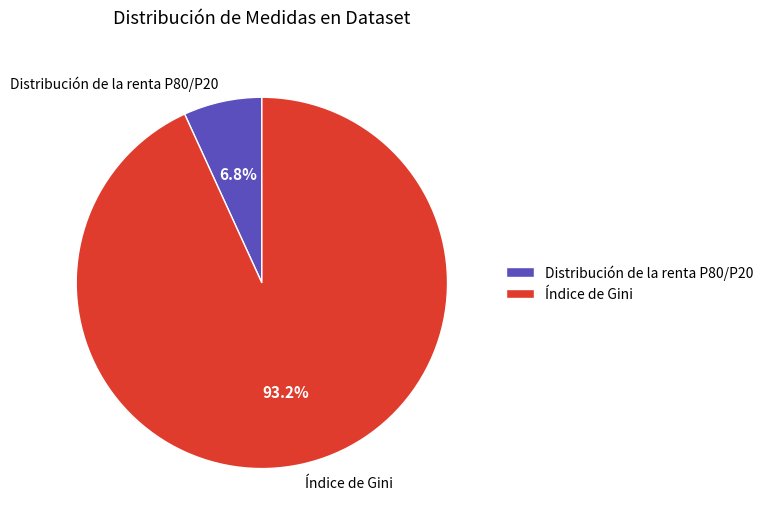

Is there any slice that represents more than half of the pie?

Yes